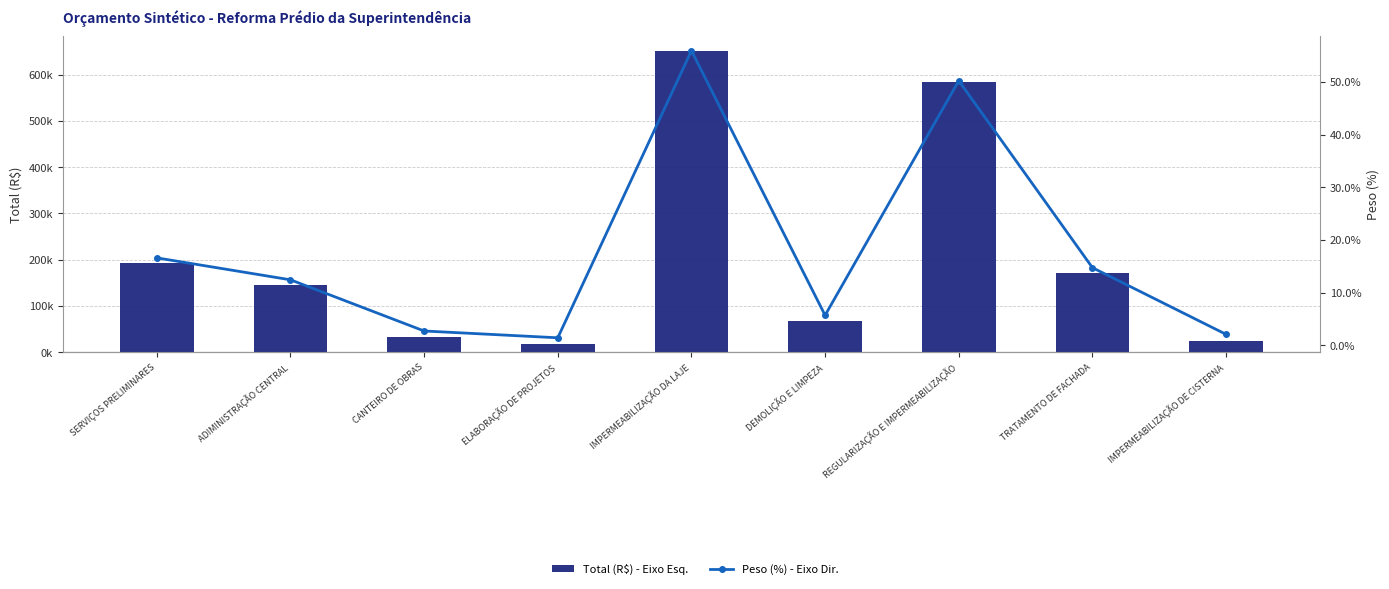

Are the bars grouped side by side (vs. stacked)?

Yes